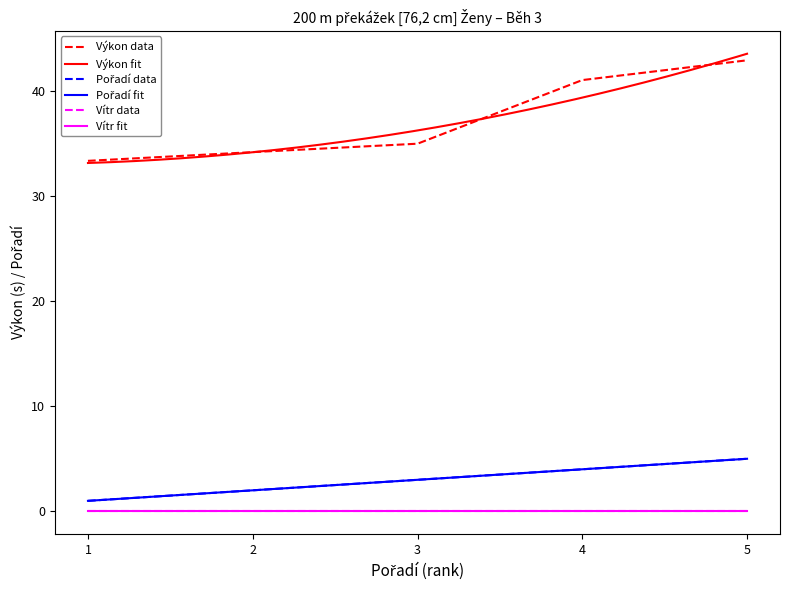

True or false: Výkon data and Vítr data cross at least once.

False